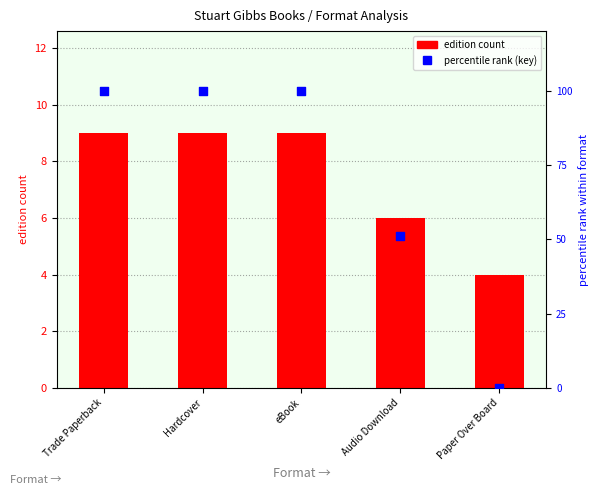

Which series has the widest spread of Y values?

percentile rank (key)